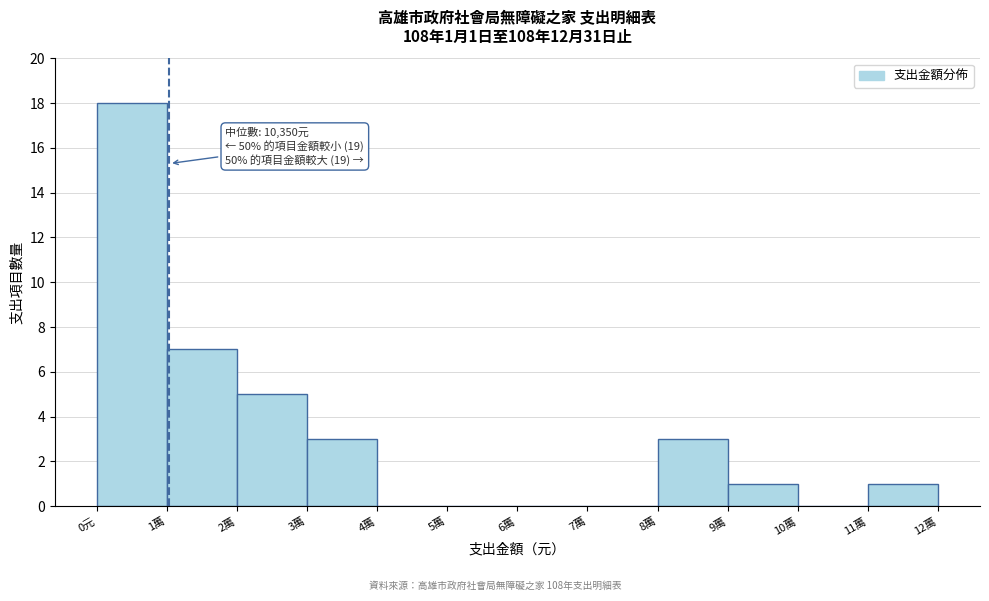

Reading left to right, extract all data points from this chart.

0元=18	1萬=7	2萬=5	3萬=3	4萬=0	5萬=0	6萬=0	7萬=0	8萬=3	9萬=1	10萬=0	11萬=1